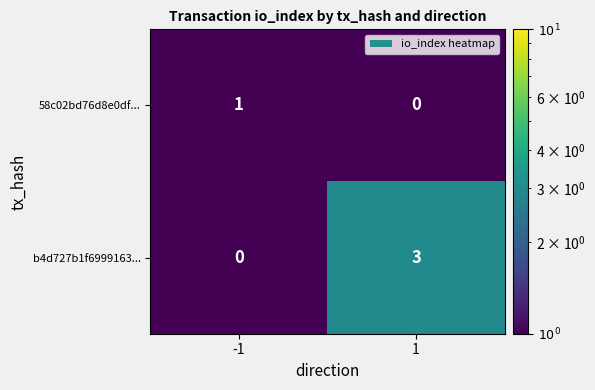

Is the value of 58c02bd76d8e0df... at -1 greater than the value of b4d727b1f6999163... at 1?

No